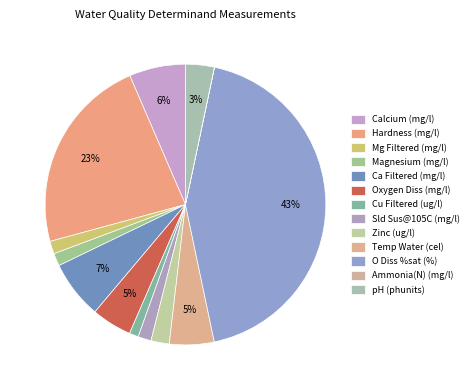

To the nearest percent, what is the combined percentage of O Diss %sat (%) and Zinc (ug/l)?

45%